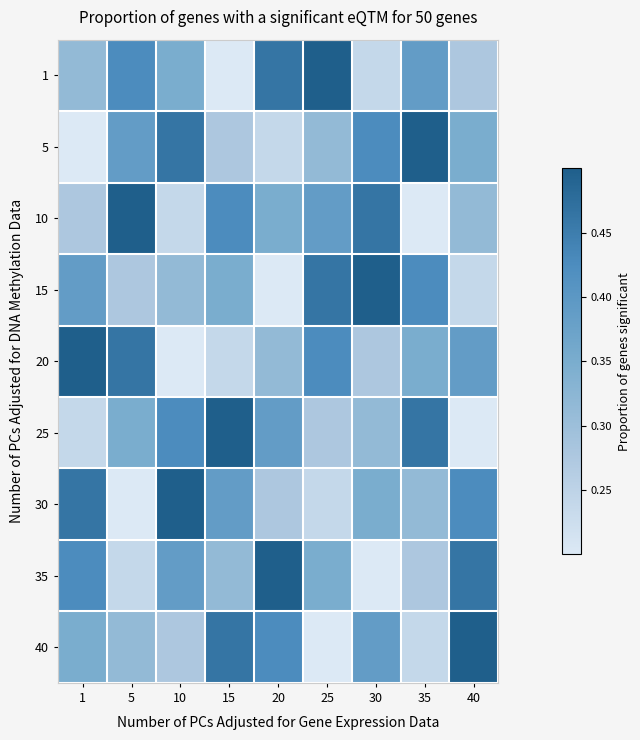

What is the spread (max minus min) of values at 25?

0.3